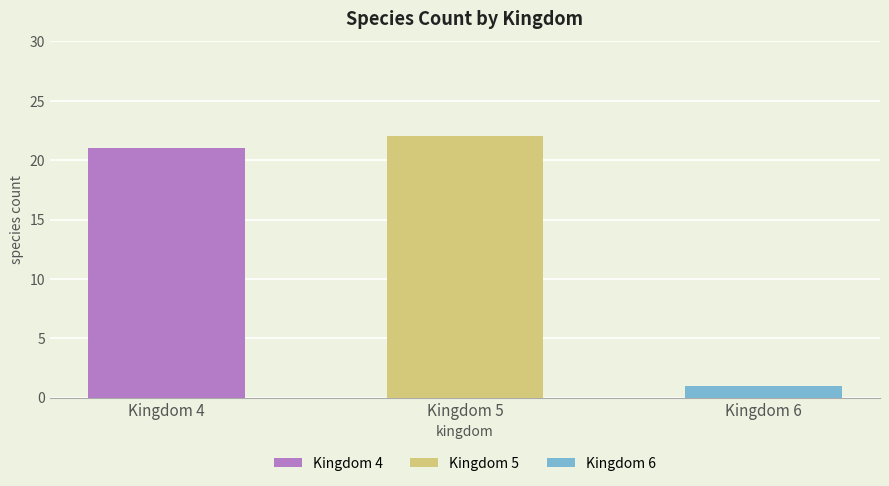

Is the value of Kingdom 6 at 13 greater than the value of Kingdom 4 at 5?

No